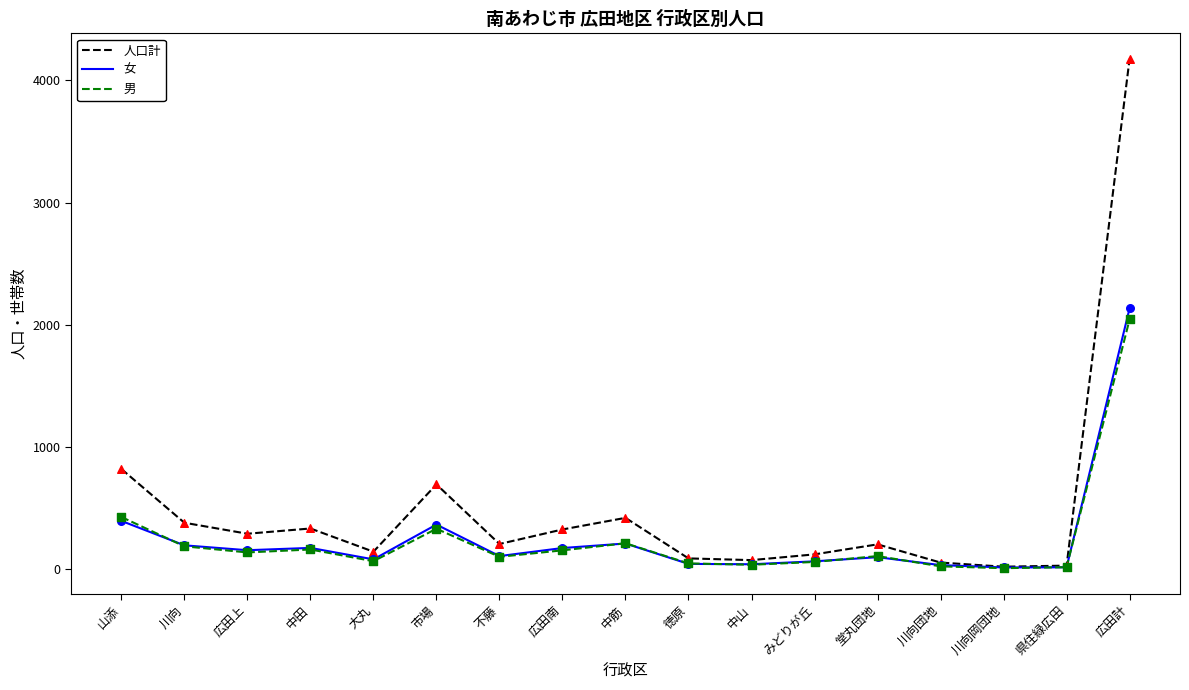

At how many categories does at least one series exceed 1860?

1